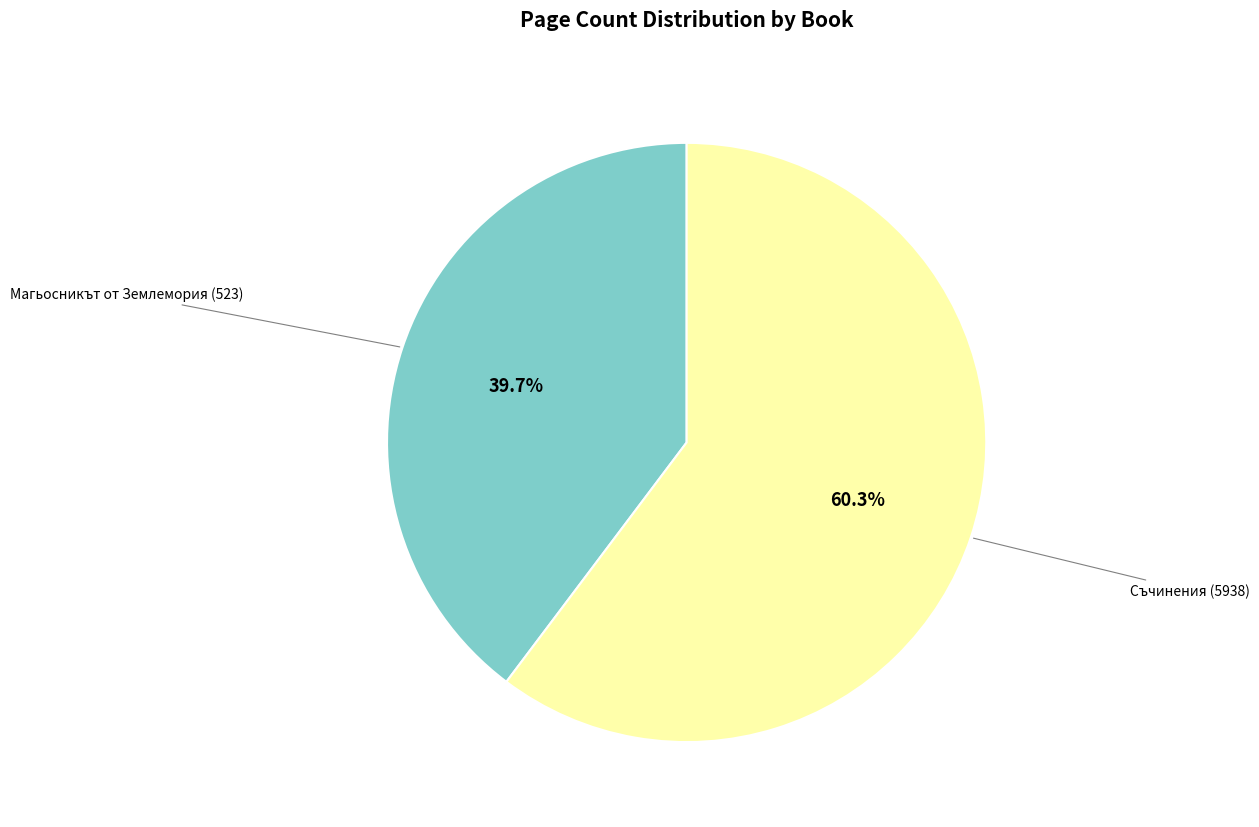

To the nearest percent, what is the average slice percentage?

50%